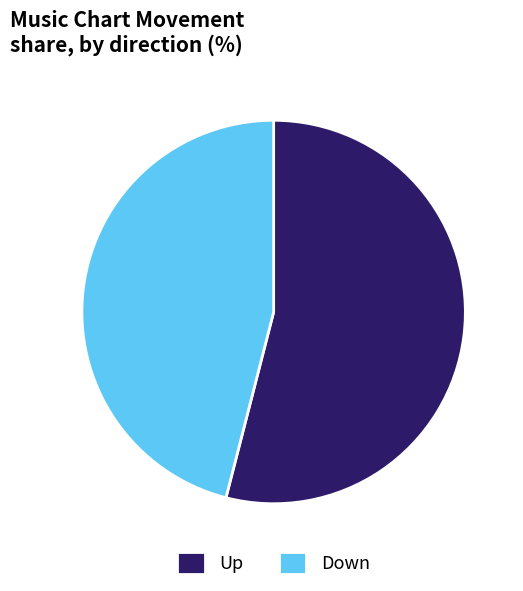

Between Down and Up, which is larger?

Up